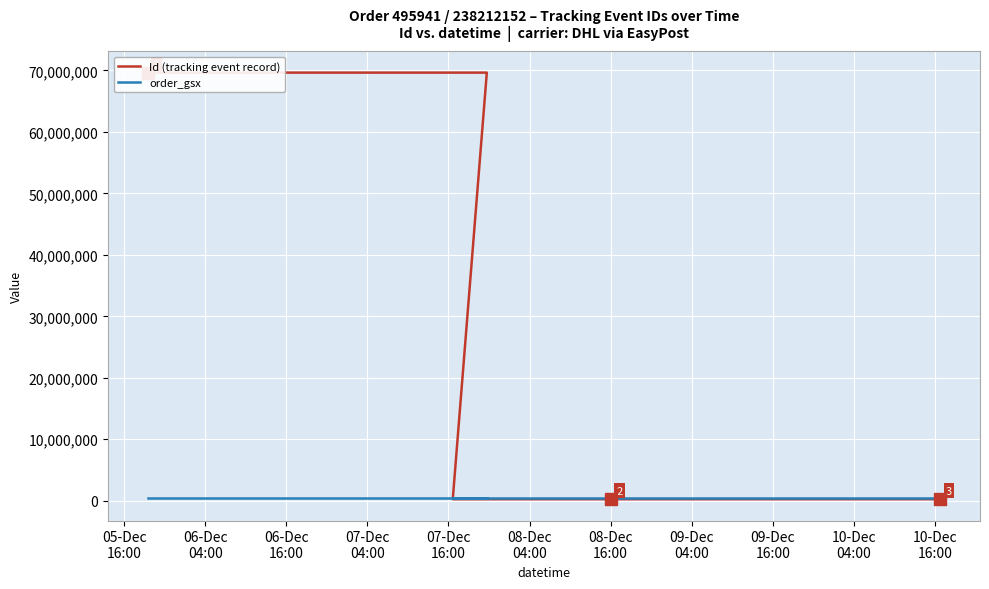

After their last crossing, which series has the higher values: Id (tracking event record) or order_gsx?

order_gsx